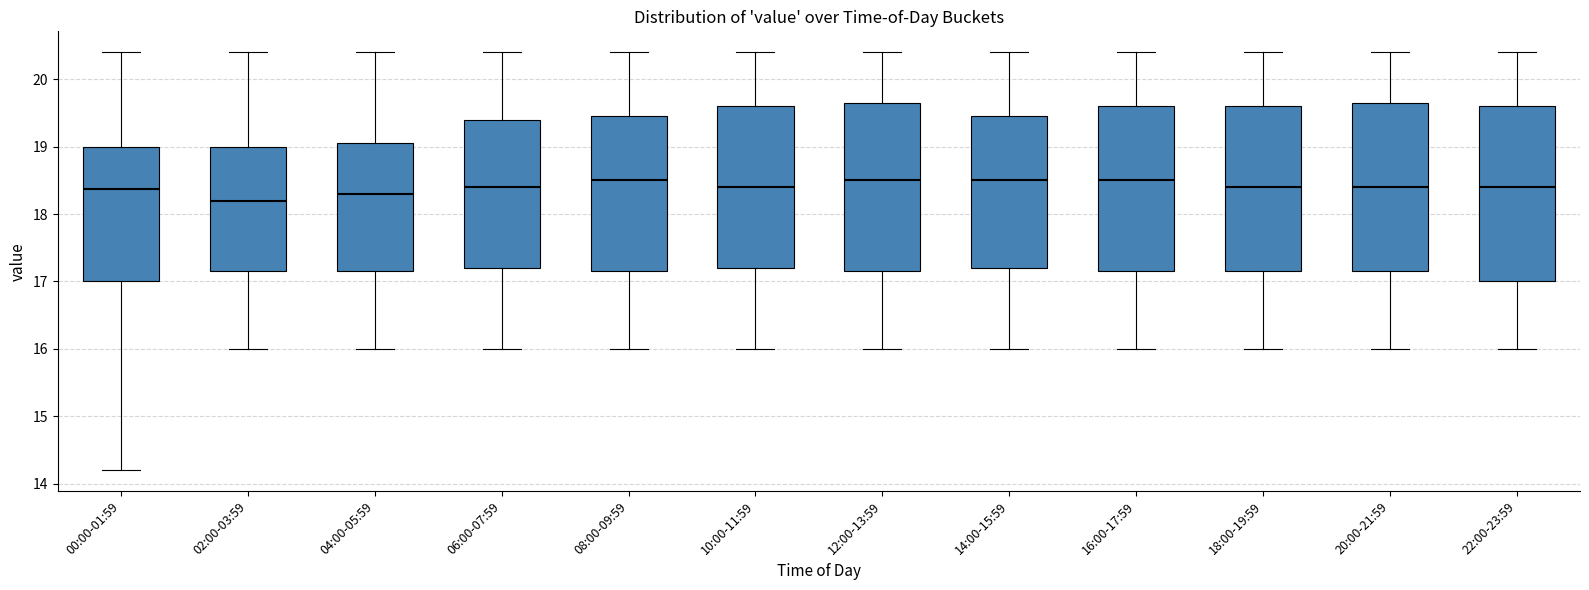

Reading left to right, transcribe this box plot: for each box, give where its median line is, the range the box spans, and where its two whiskers end, as read against the y-axis. The values are not printed on the chart, so give them approximately, as read against the axis.

00:00-01:59: median 18.4, box 17.0 to 19.0, whiskers 14.2 to 20.4
02:00-03:59: median 18.2, box 17.2 to 19.0, whiskers 16.0 to 20.4
04:00-05:59: median 18.3, box 17.2 to 19.1, whiskers 16.0 to 20.4
06:00-07:59: median 18.4, box 17.2 to 19.4, whiskers 16.0 to 20.4
08:00-09:59: median 18.5, box 17.2 to 19.5, whiskers 16.0 to 20.4
10:00-11:59: median 18.4, box 17.2 to 19.6, whiskers 16.0 to 20.4
12:00-13:59: median 18.5, box 17.2 to 19.7, whiskers 16.0 to 20.4
14:00-15:59: median 18.5, box 17.2 to 19.5, whiskers 16.0 to 20.4
16:00-17:59: median 18.5, box 17.2 to 19.6, whiskers 16.0 to 20.4
18:00-19:59: median 18.4, box 17.2 to 19.6, whiskers 16.0 to 20.4
20:00-21:59: median 18.4, box 17.2 to 19.7, whiskers 16.0 to 20.4
22:00-23:59: median 18.4, box 17.0 to 19.6, whiskers 16.0 to 20.4